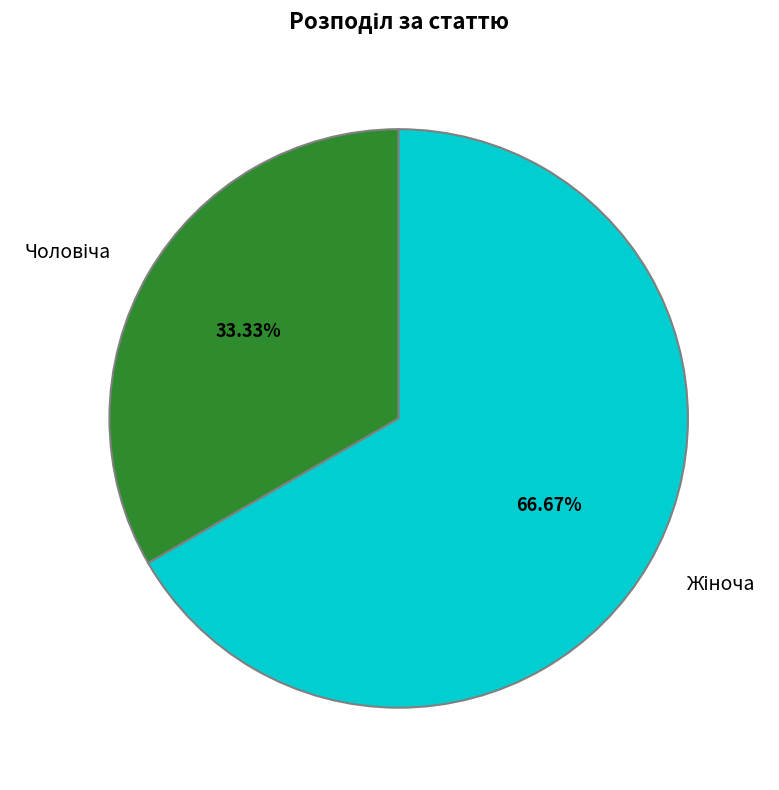

Between Чоловіча and Жіноча, which is larger?

Жіноча